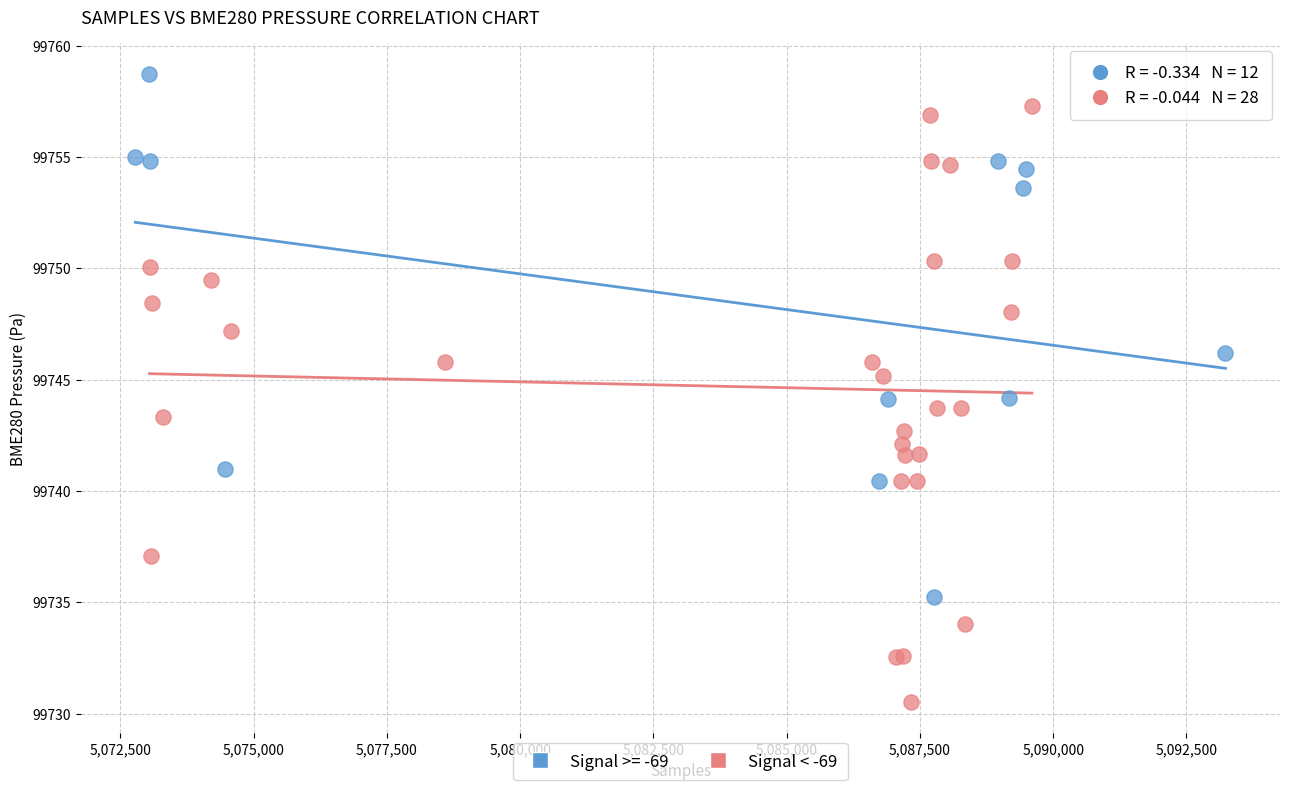

Which series has the largest Y range (max minus min)?

Signal < -69